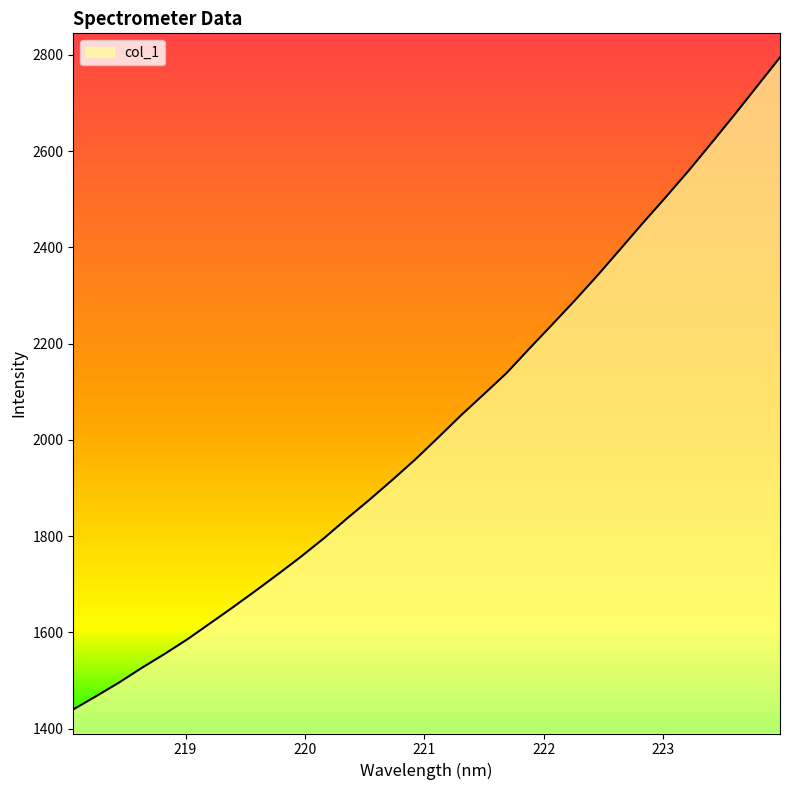

What is the greatest value displayed?

2794.6